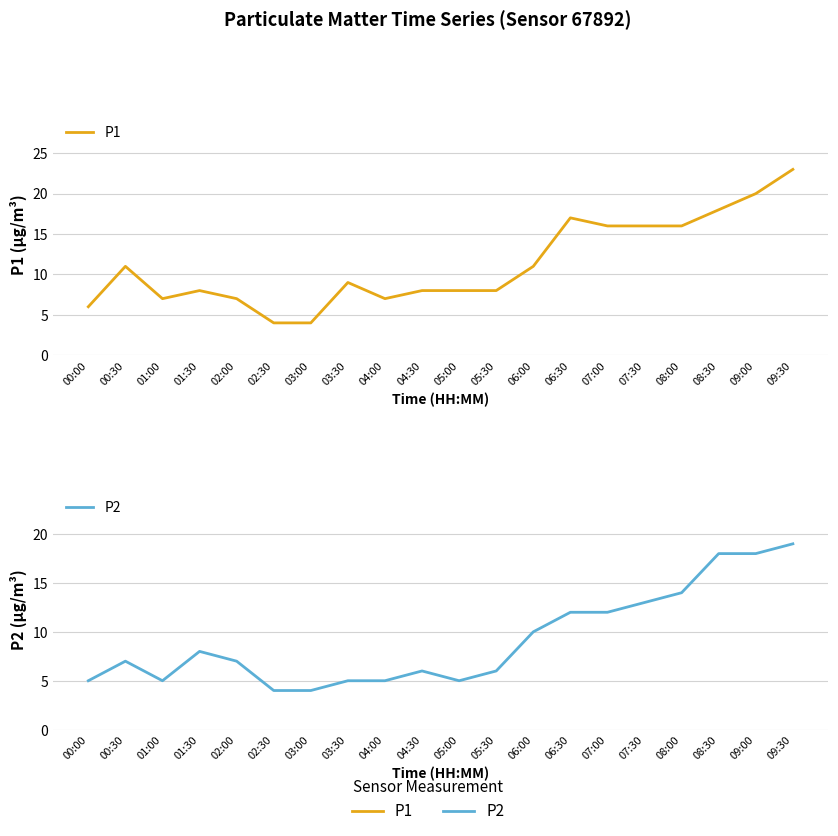

True or false: P1 and P2 intersect in this chart.

False